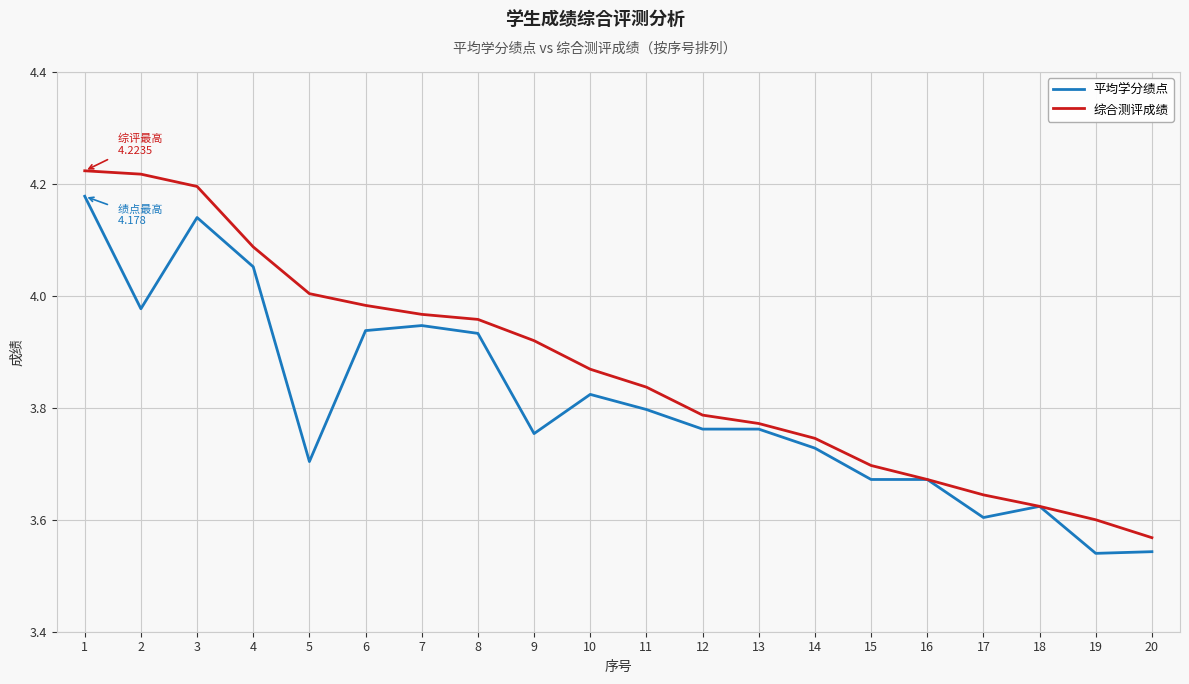

At which label does 综合测评成绩 reach its minimum?

20